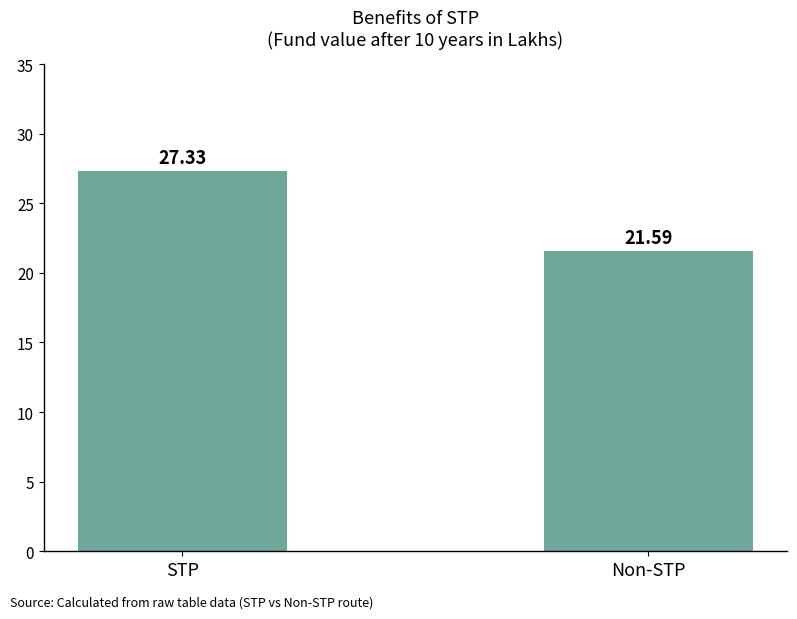

Reading left to right, extract all data points from this chart.

STP=27.3	Non-STP=21.6